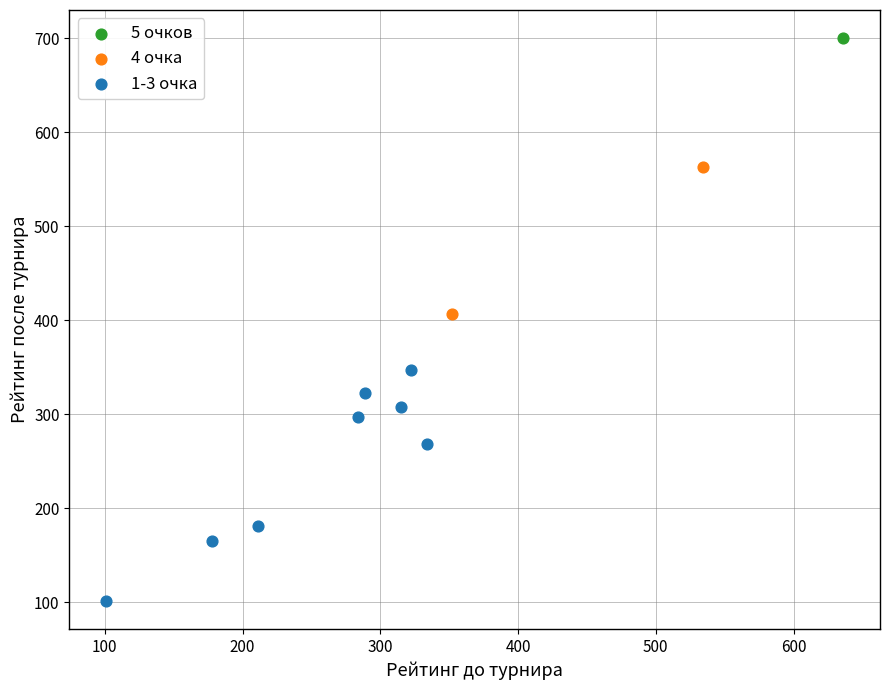

Which series contains the highest Y value?

5 очков